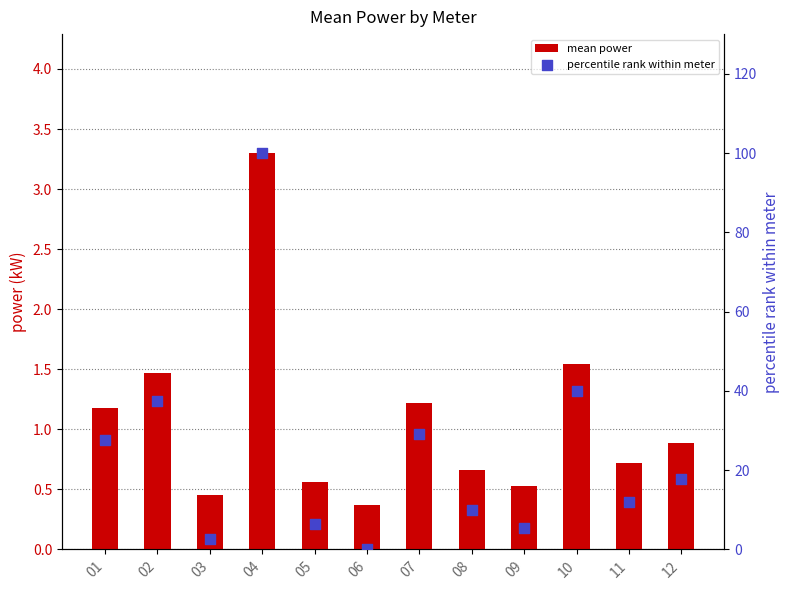

Which series has the largest Y range (max minus min)?

percentile rank within meter